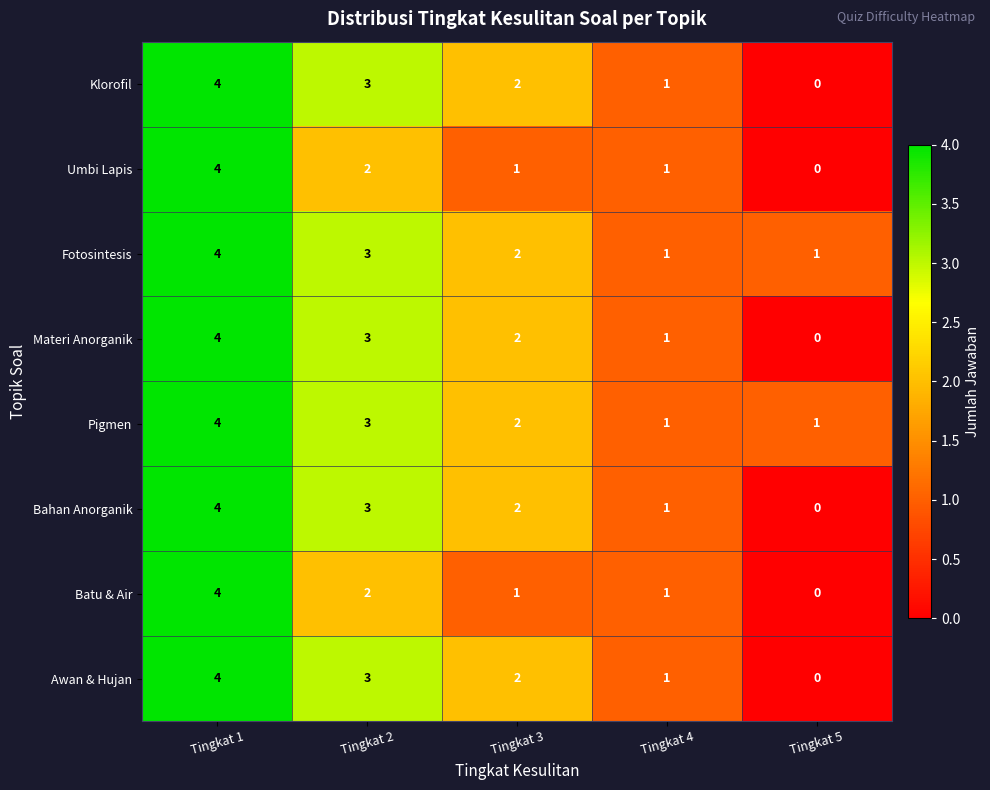

What is the sum of the Awan & Hujan values at Tingkat 4 and Tingkat 1?

5